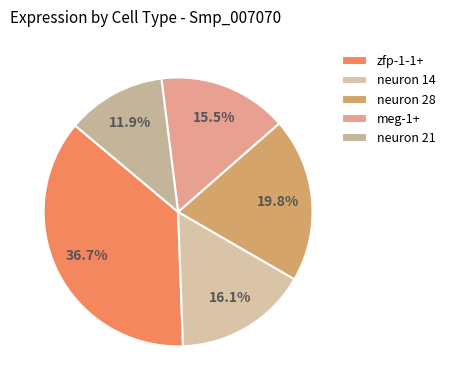

What percentage is NOT represented by neuron 14?

83.9%